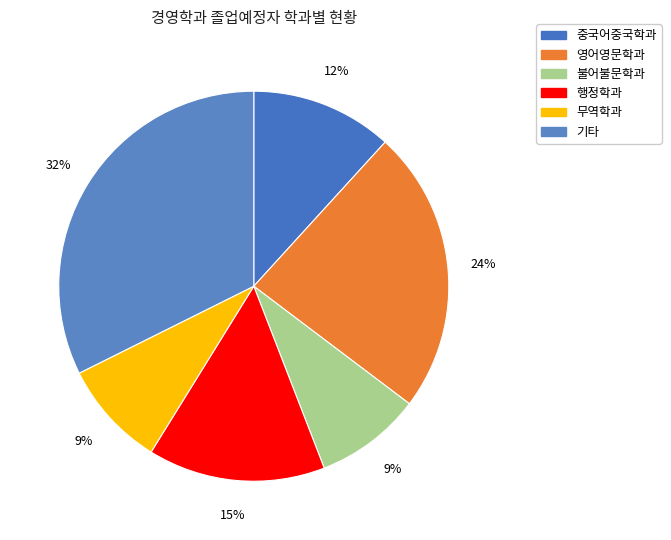

To the nearest percent, what is the average slice percentage?

17%